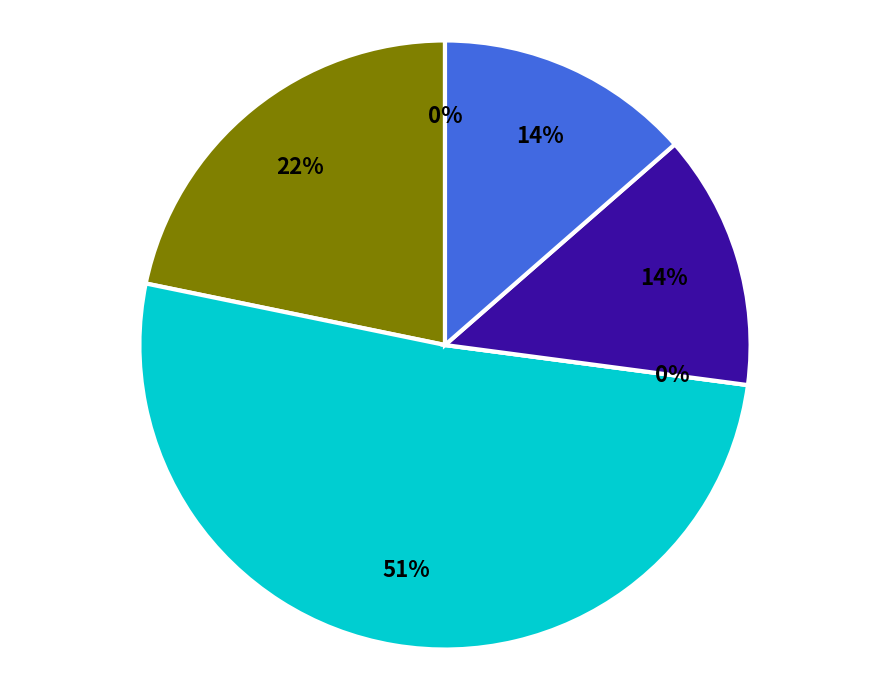

Is there any slice that represents more than half of the pie?

Yes